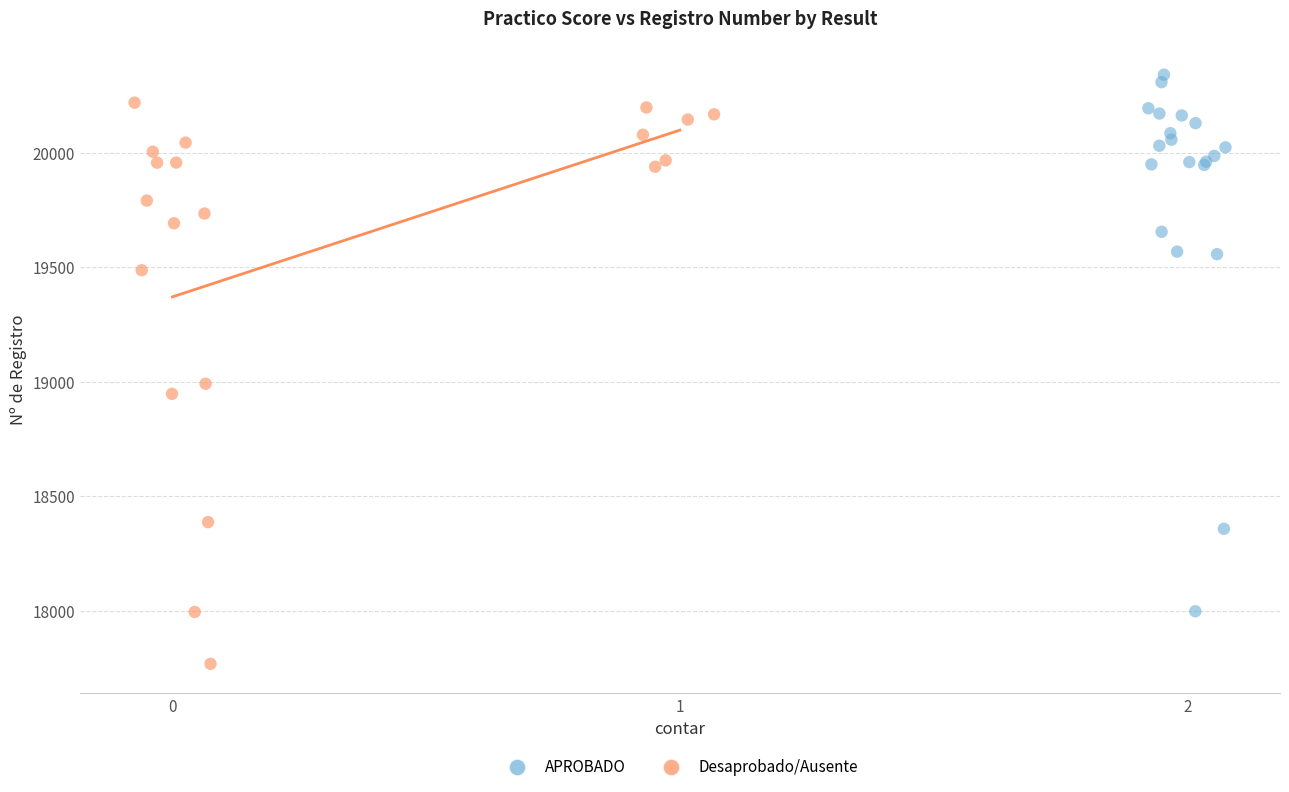

Which series contains the lowest Y value?

Desaprobado/Ausente